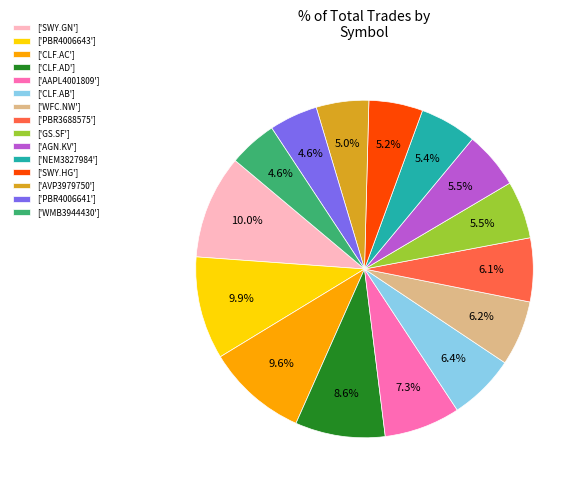

Between ['WFC.NW'] and ['SWY.HG'], which is larger?

['WFC.NW']